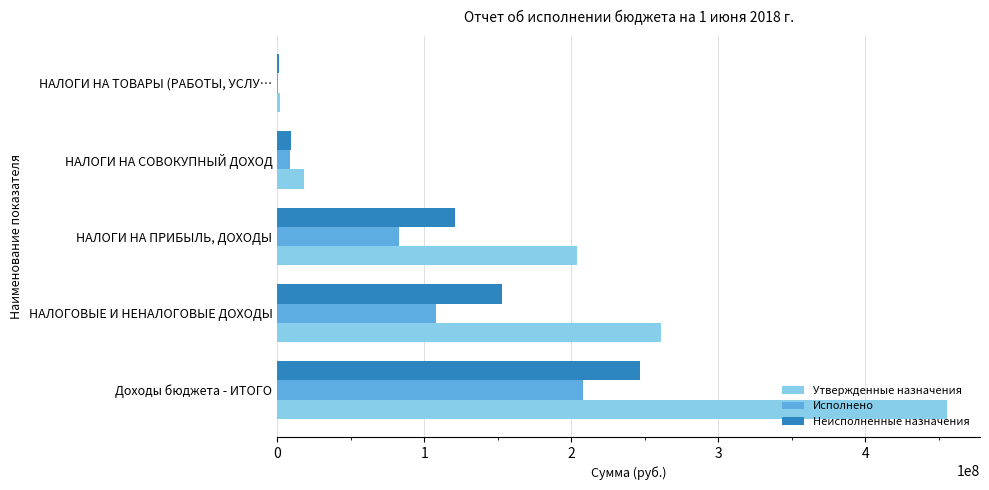

Between Доходы бюджета - ИТОГО and НАЛОГОВЫЕ И НЕНАЛОГОВЫЕ ДОХОДЫ, which series saw the biggest shift?

Утвержденные назначения